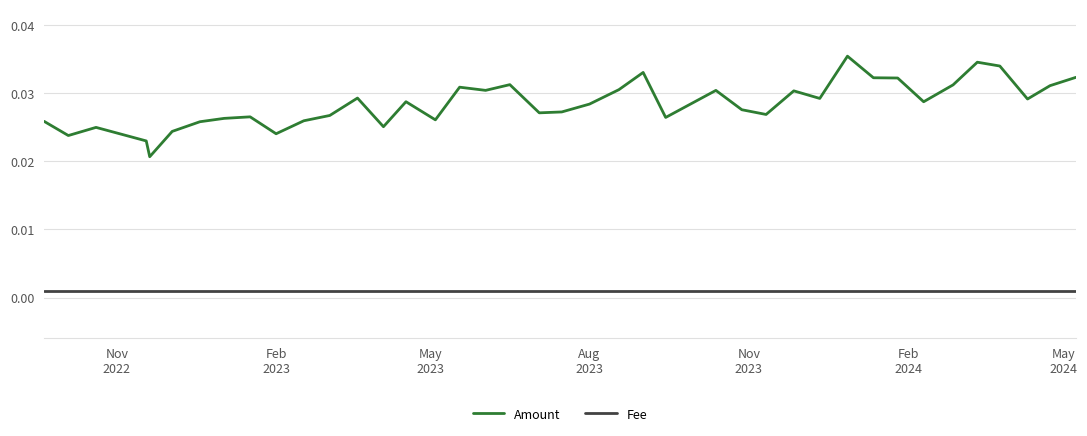

True or false: Amount and Fee intersect in this chart.

False